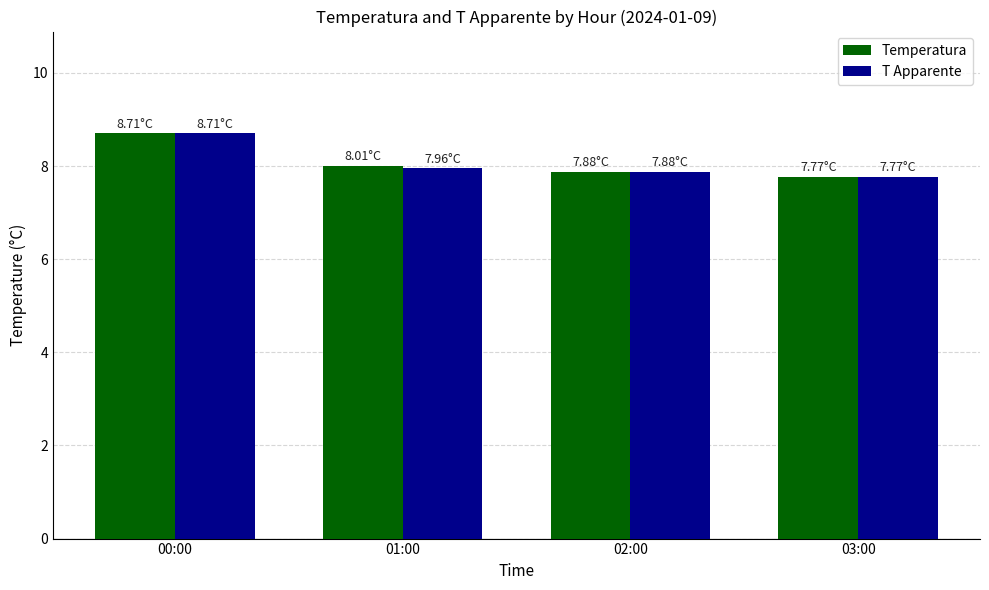

Where does the Temperatura series first go above 8?

00:00